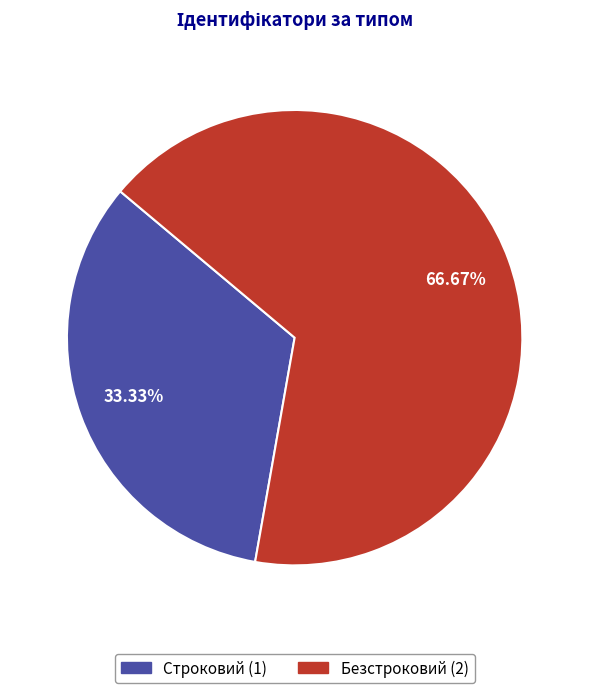

To the nearest percent, what is the combined percentage of Безстроковий and Строковий?

100%